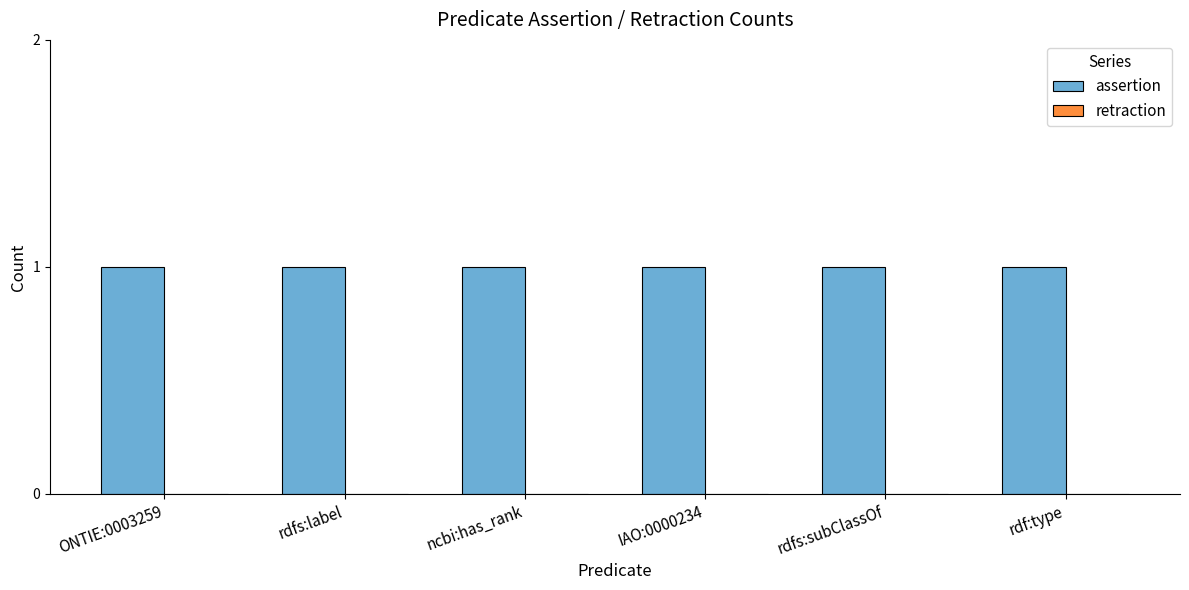

Is the value of retraction at ONTIE:0003259 greater than the value of assertion at rdfs:subClassOf?

No